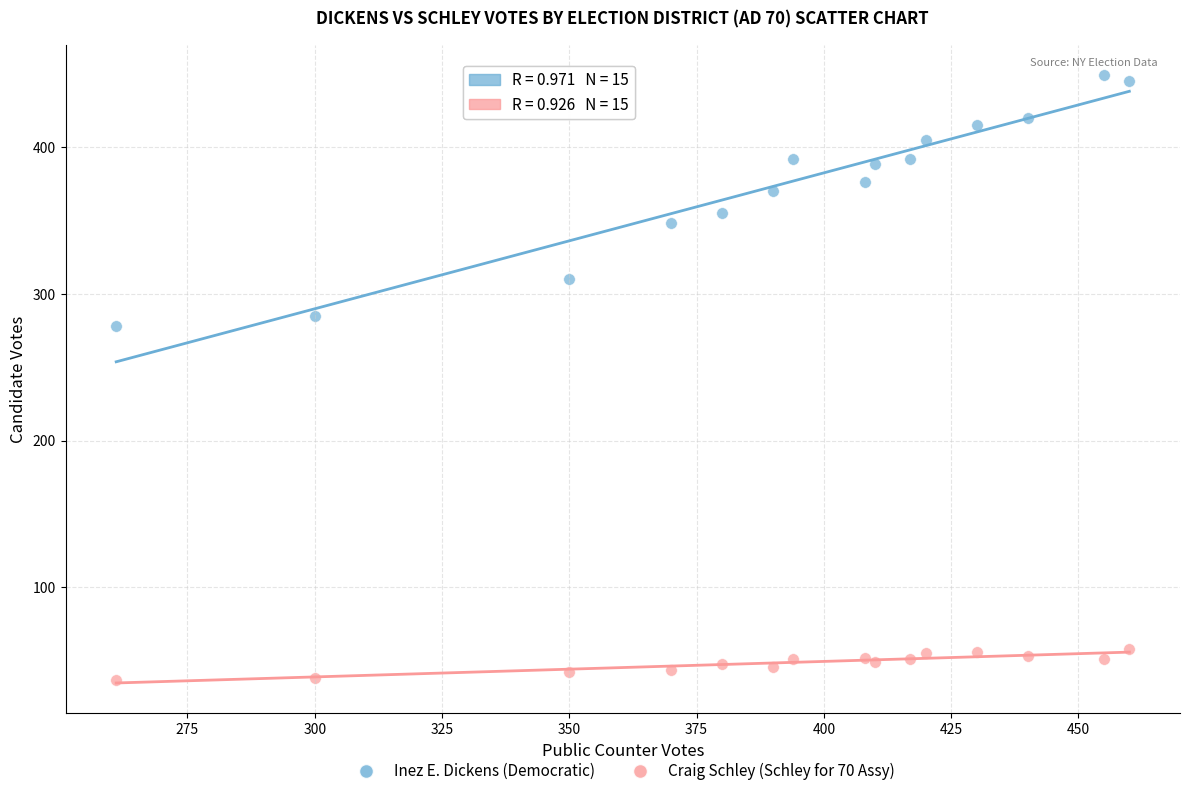

What are all the series names shown in the legend?

Inez E. Dickens (Democratic), Craig Schley (Schley for 70 Assy)